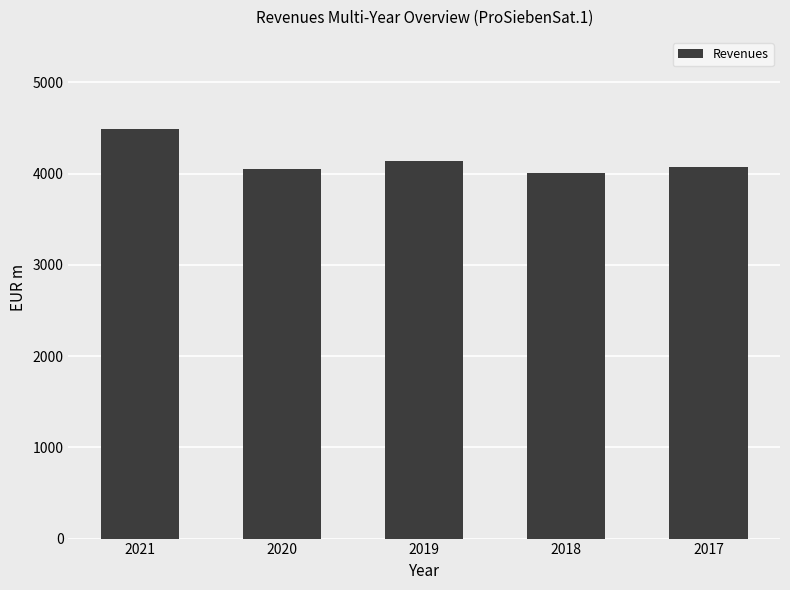

Reading left to right, transcribe all the data shown in this chart.

2021=4494	2020=4047	2019=4135	2018=4009	2017=4078